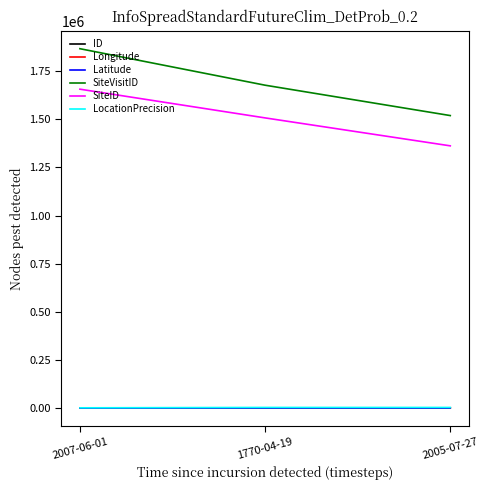

What is the maximum value shown in the chart?

1867462.0